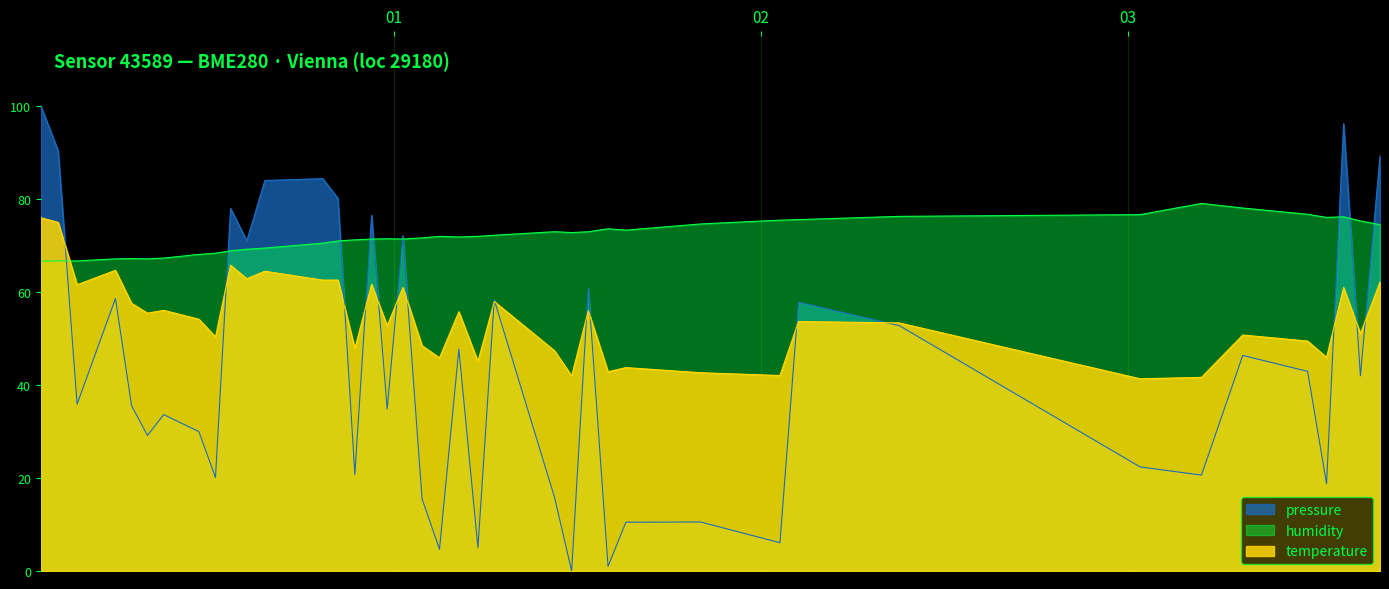

True or false: humidity has more than 1 points higher than both neighbors.

True